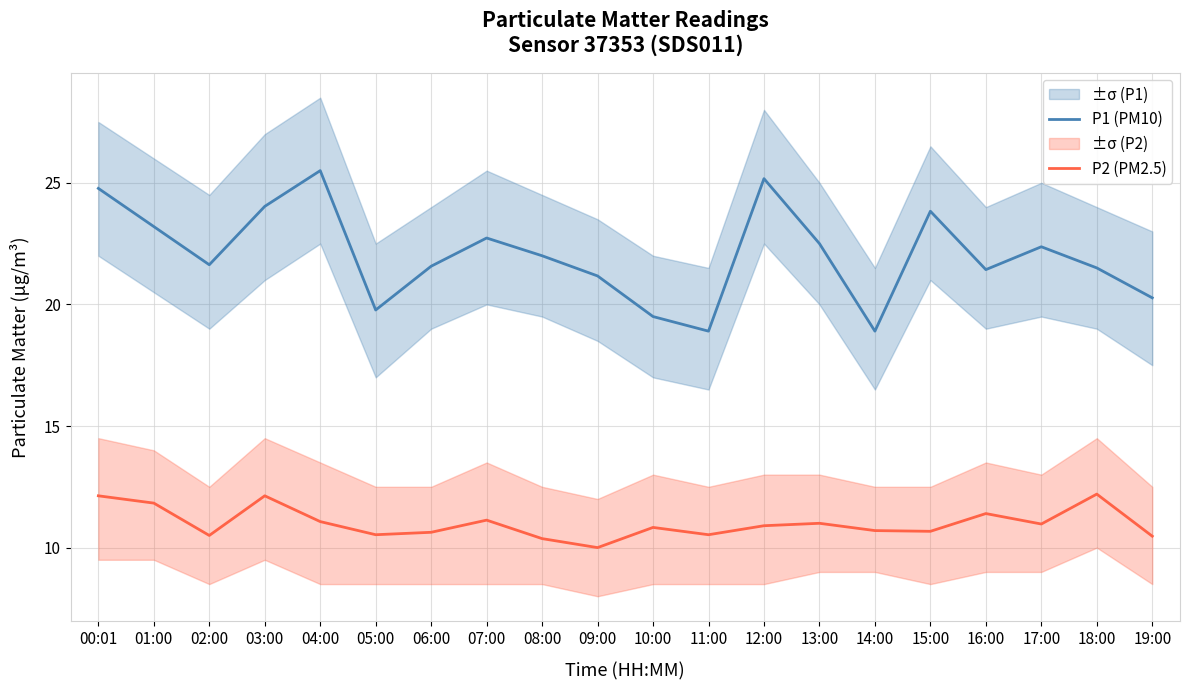

Reading left to right, extract all data points from this chart.

P1 (PM10): 24.8	23.2	21.6	24.0	25.5	19.8	21.6	22.7	22.0	21.2	19.5	18.9	25.2	22.5	18.9	23.8	21.4	22.4	21.5	20.3
P2 (PM2.5): 12.1	11.8	10.5	12.1	11.1	10.5	10.6	11.1	10.4	10.0	10.8	10.5	10.9	11.0	10.7	10.7	11.4	11.0	12.2	10.5